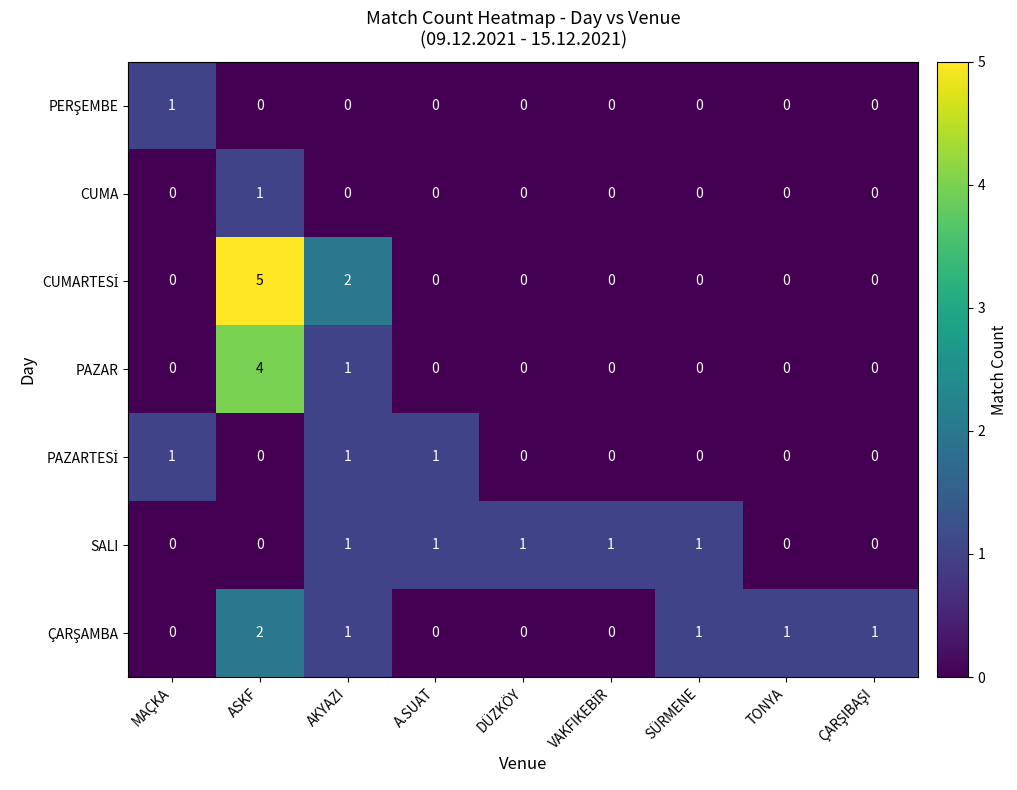

What is the total value across all series at AKYAZI?

6